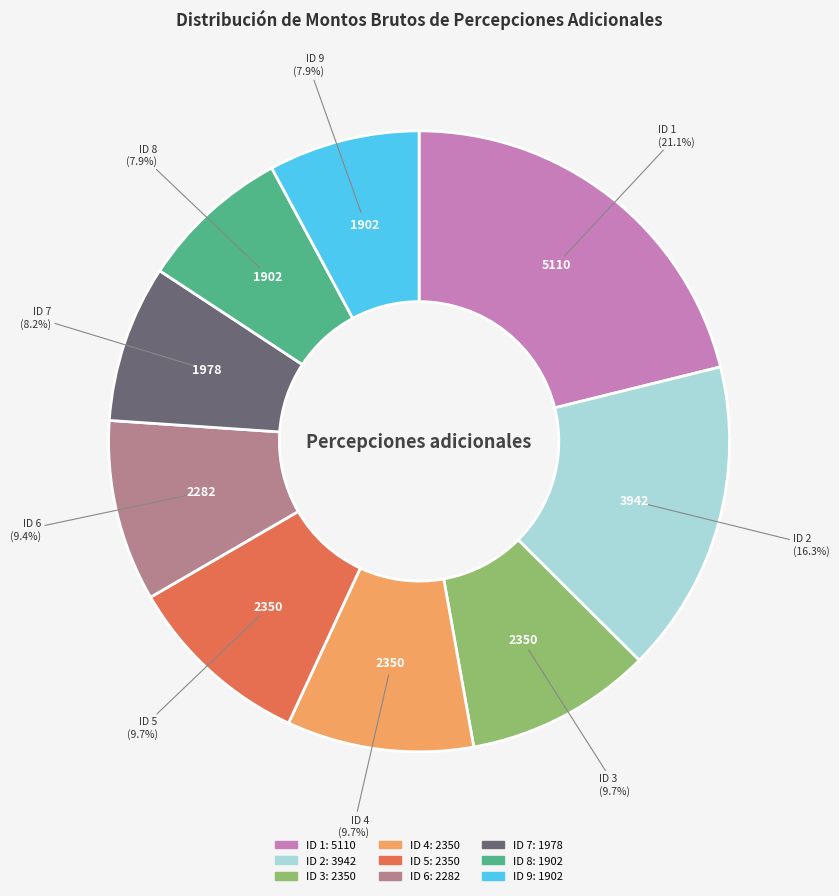

How many slices are in this pie chart?

9